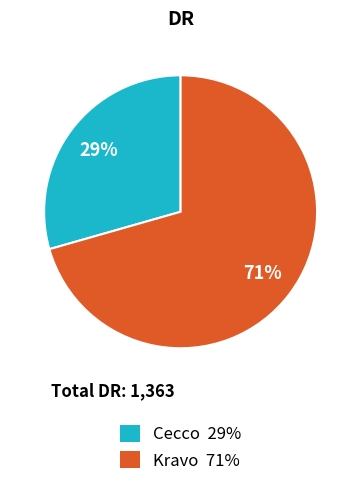

To the nearest percent, what portion does Kravo represent?

71%